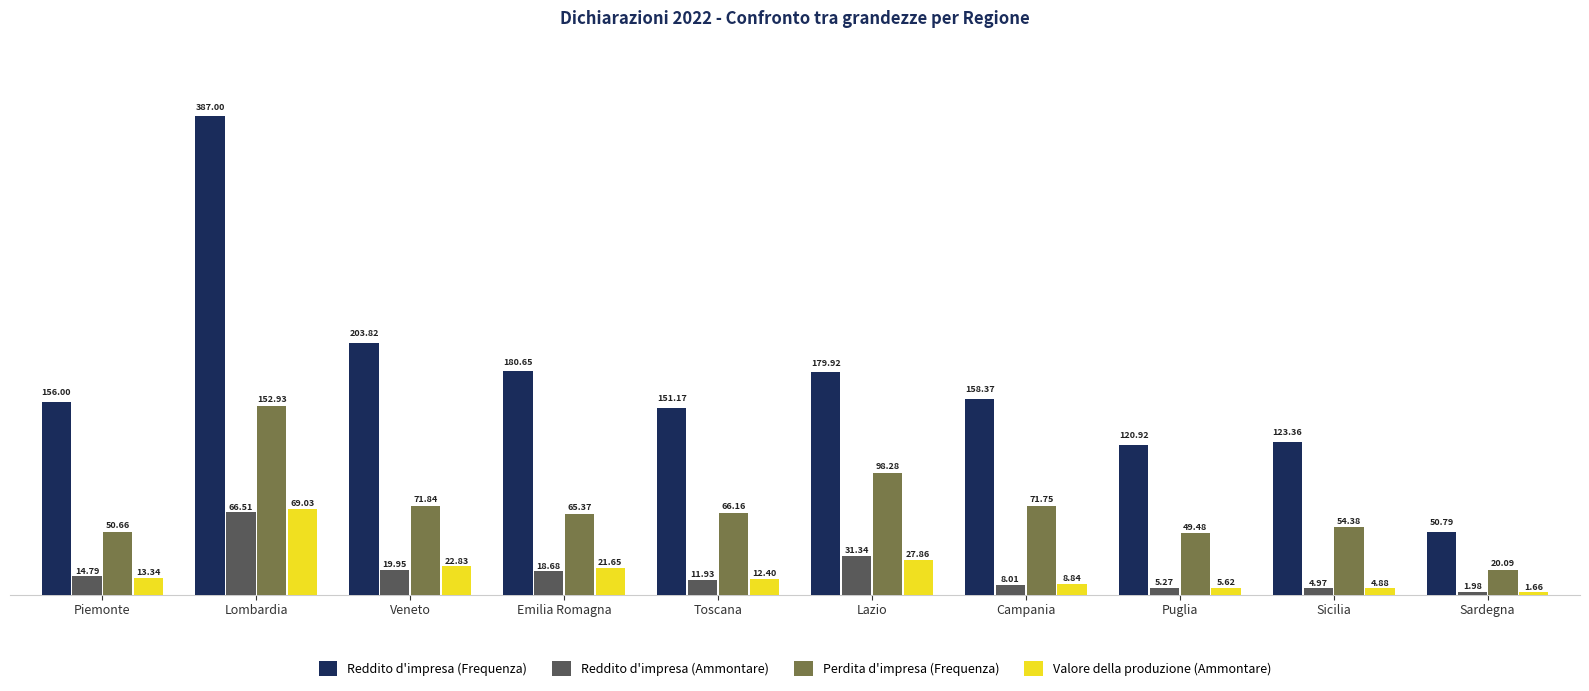

What are all the series names shown in the legend?

Reddito d'impresa (Frequenza), Reddito d'impresa (Ammontare), Perdita d'impresa (Frequenza), Valore della produzione (Ammontare)